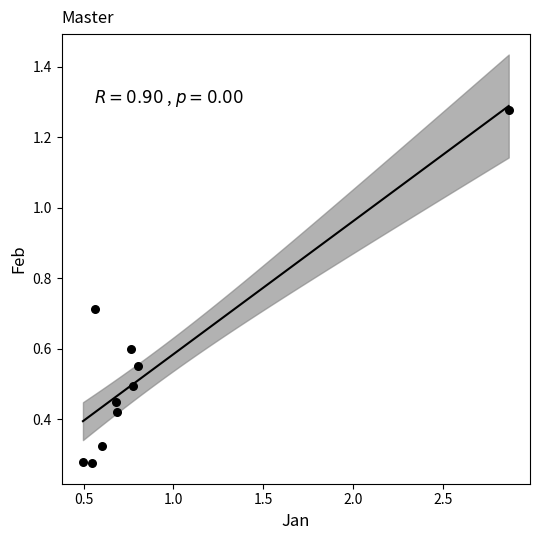

What is the range of X values (max minus min)?

2.4